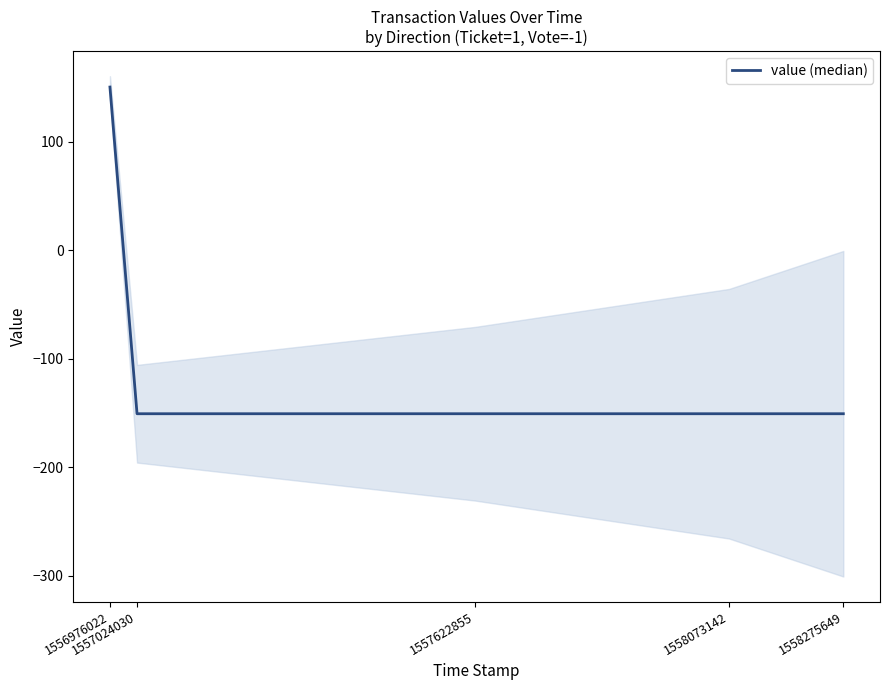

Reading left to right, extract all data points from this chart.

1556976022=150.5	1557024030=-150.5	1557622855=-150.5	1558073142=-150.5	1558275649=-150.5